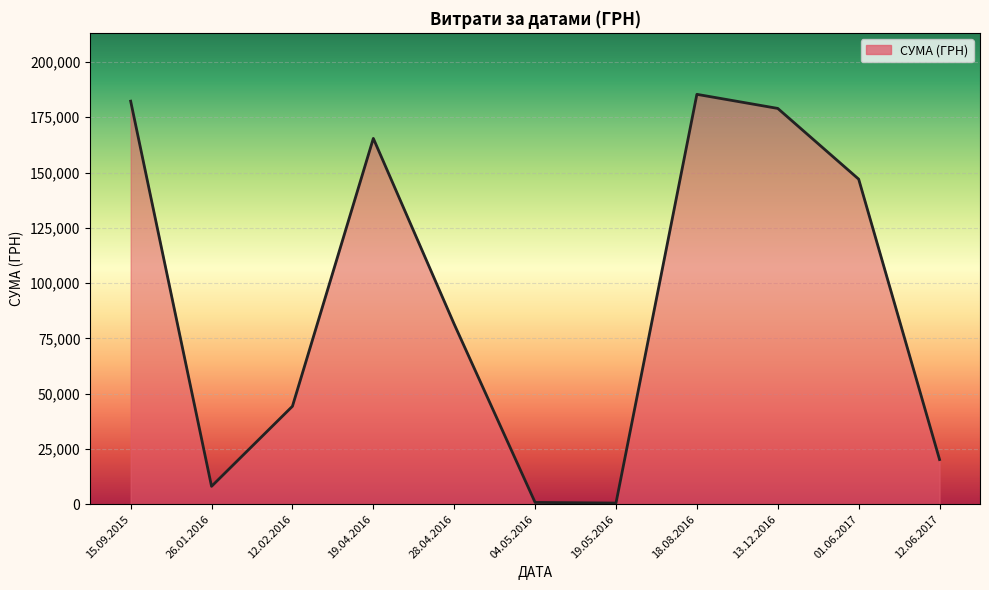

True or false: the data shows 16530.7 at 28.04.2016.

False